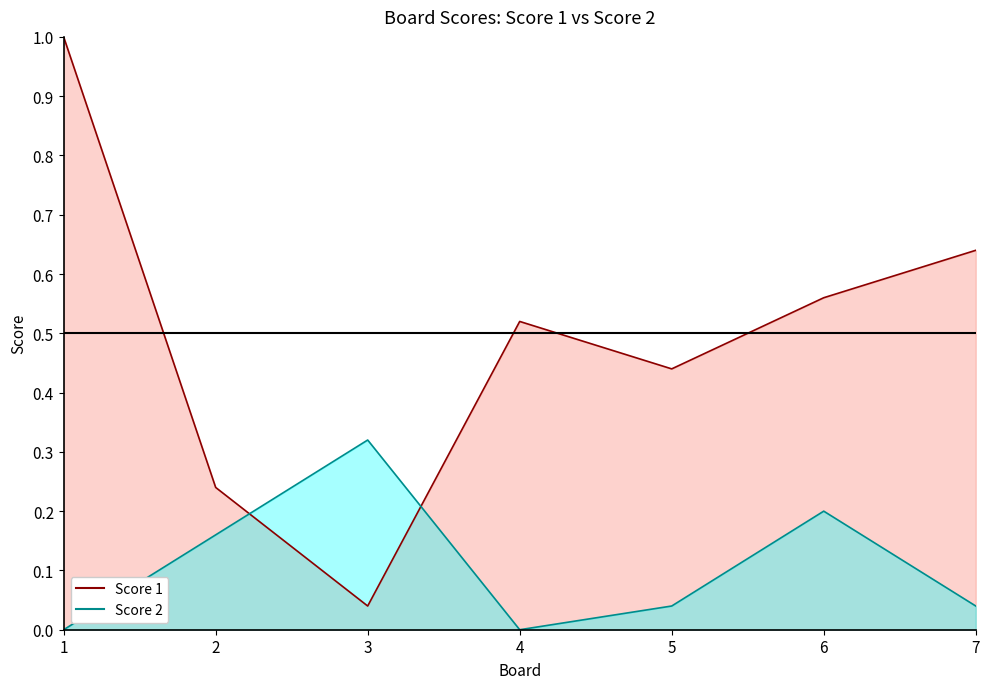

True or false: Score 1 has a value of 0.2 at 2.

True